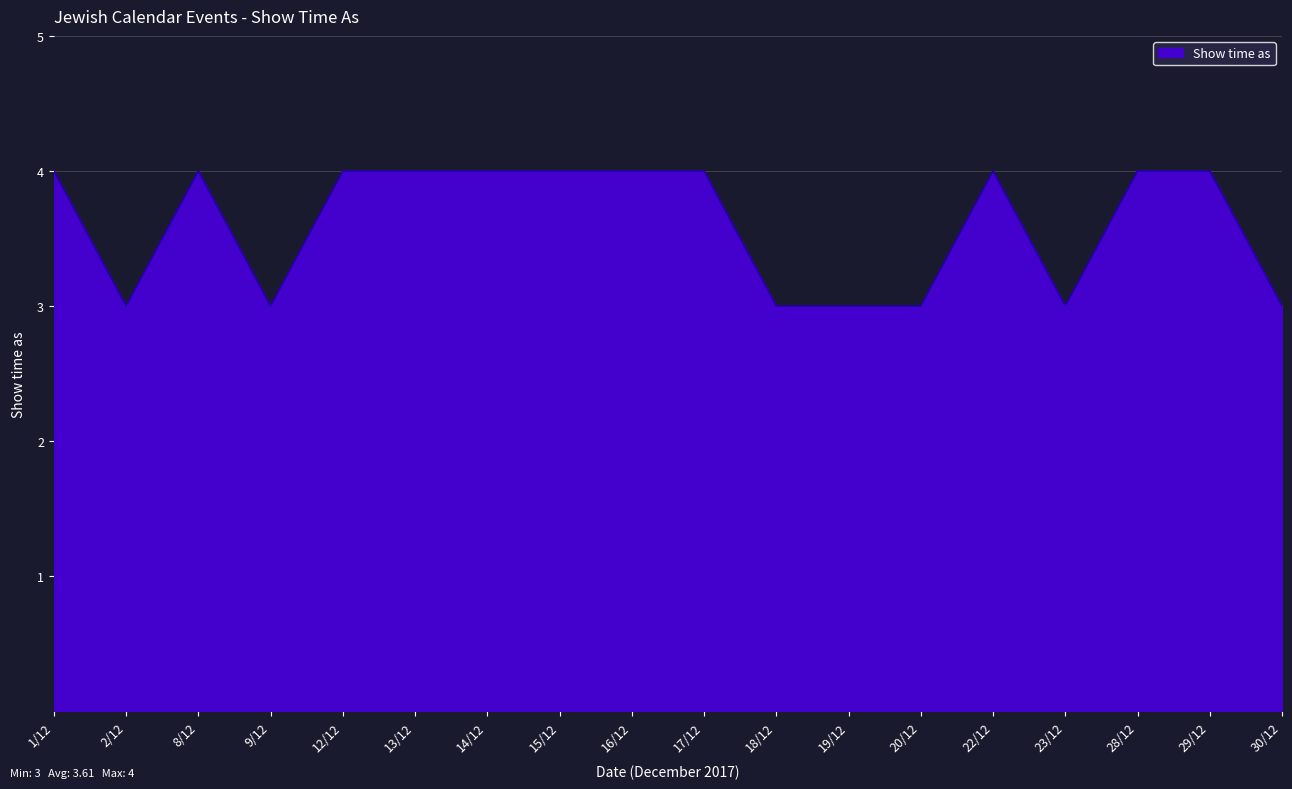

What is the change in value from 9/12 to 17/12?

+1